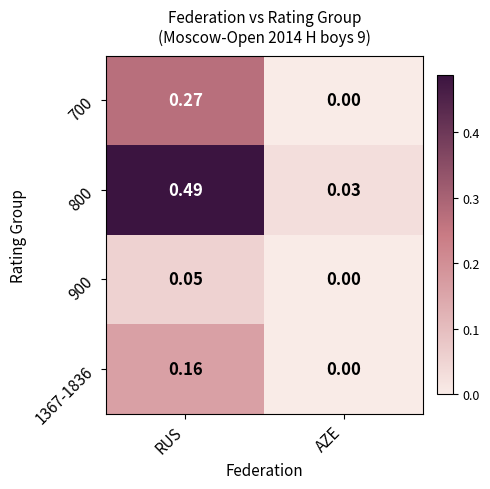

At which category is the sum across all series the highest?

RUS